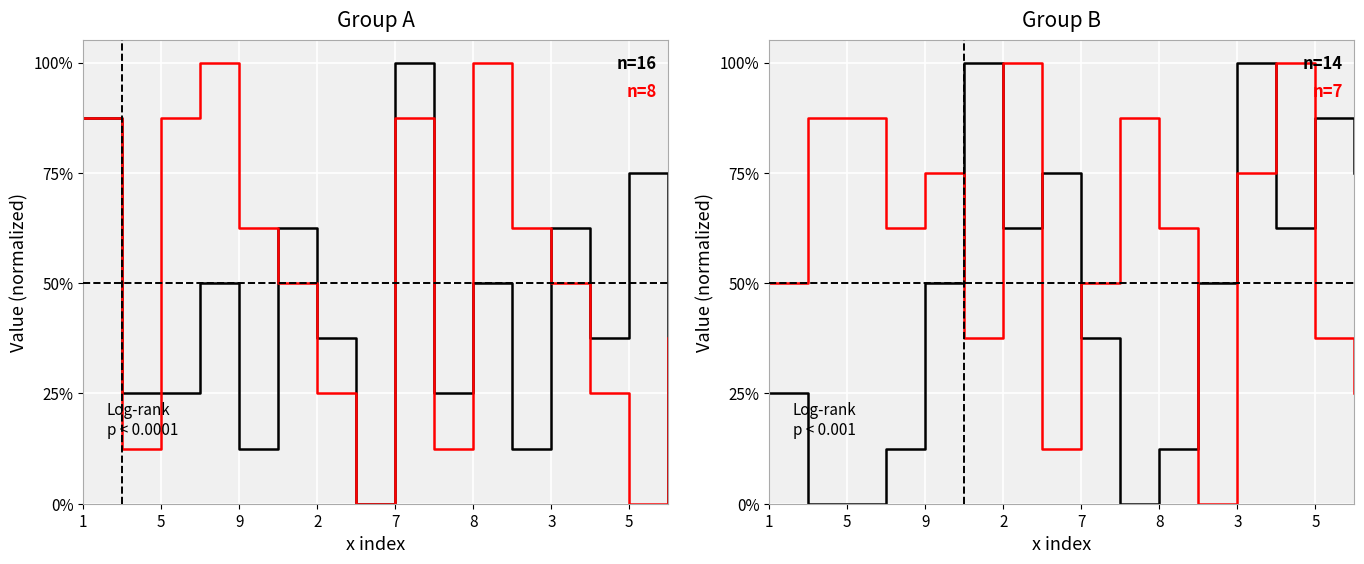

Is the value of col_7 at 13 greater than the value of col_5 at 5?

Yes